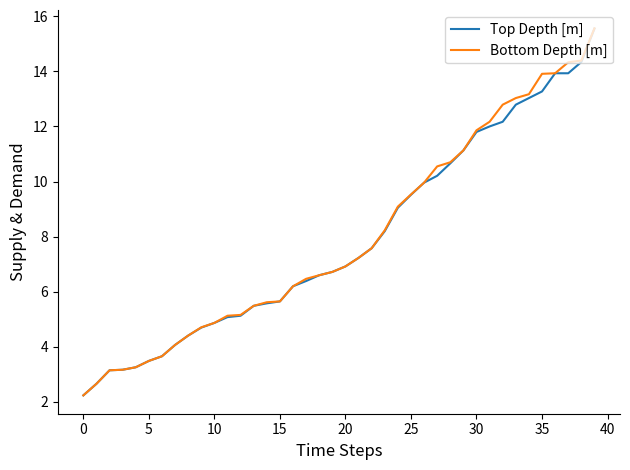

What are all the series names shown in the legend?

Top Depth [m], Bottom Depth [m]